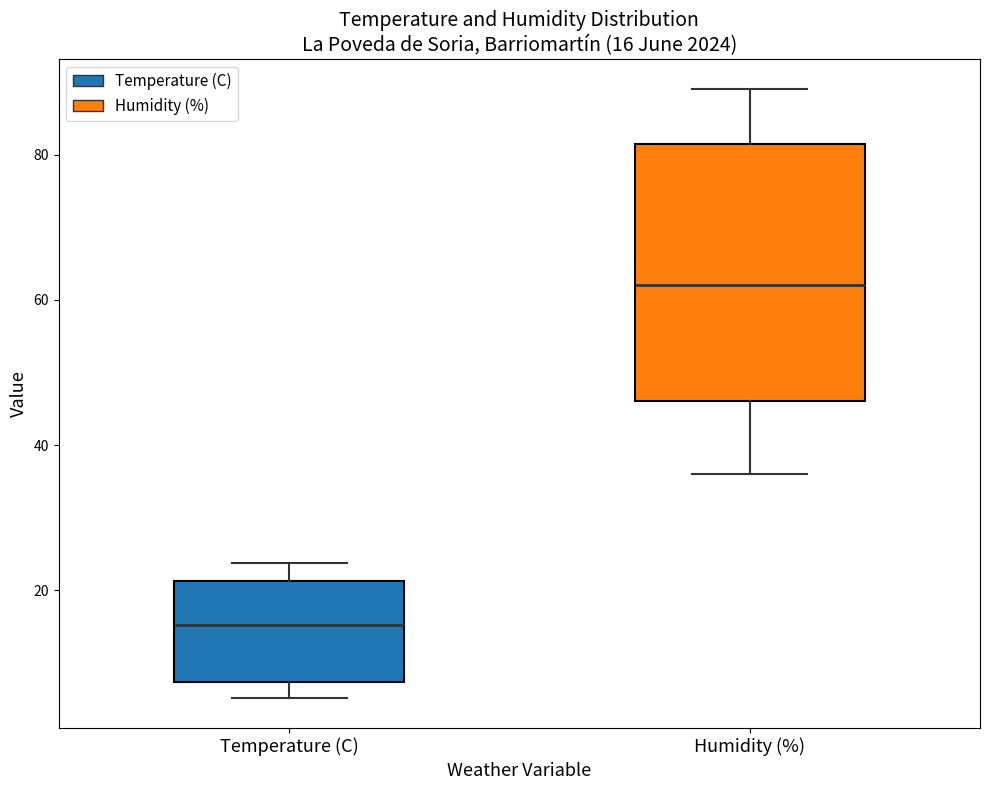

Which box has the highest median line?

Humidity (%)